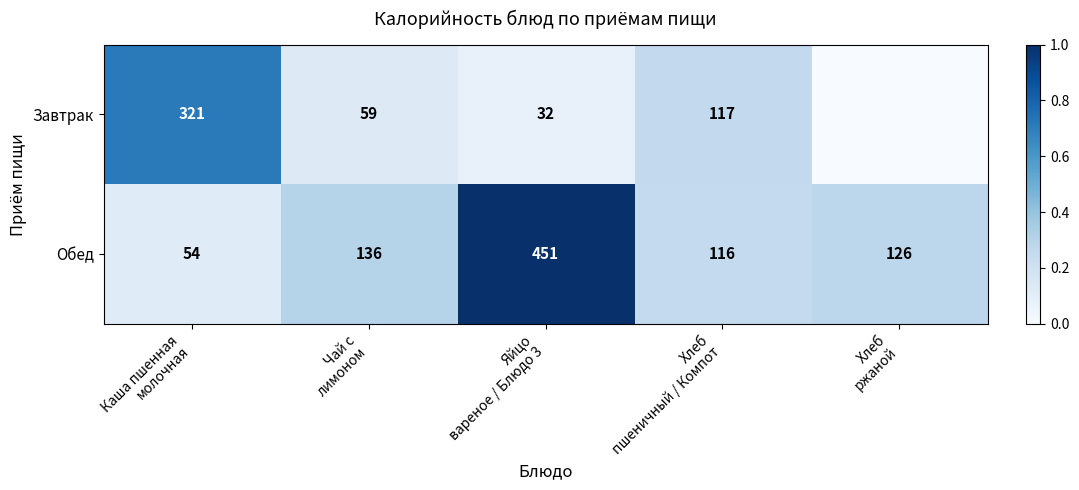

What is the average value of the Обед series?

177